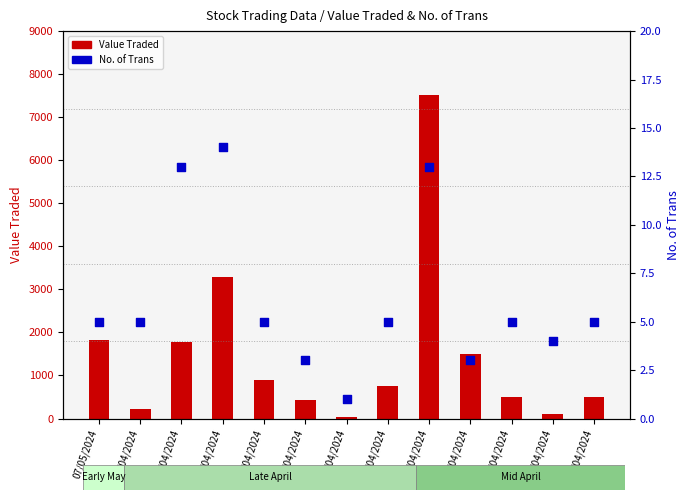

Which series has the largest total across all categories?

Value Traded